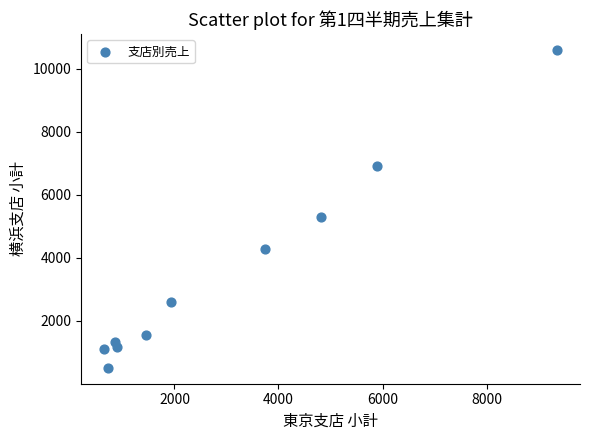

What Y value in the scatter plot is closest to 5555?

5300